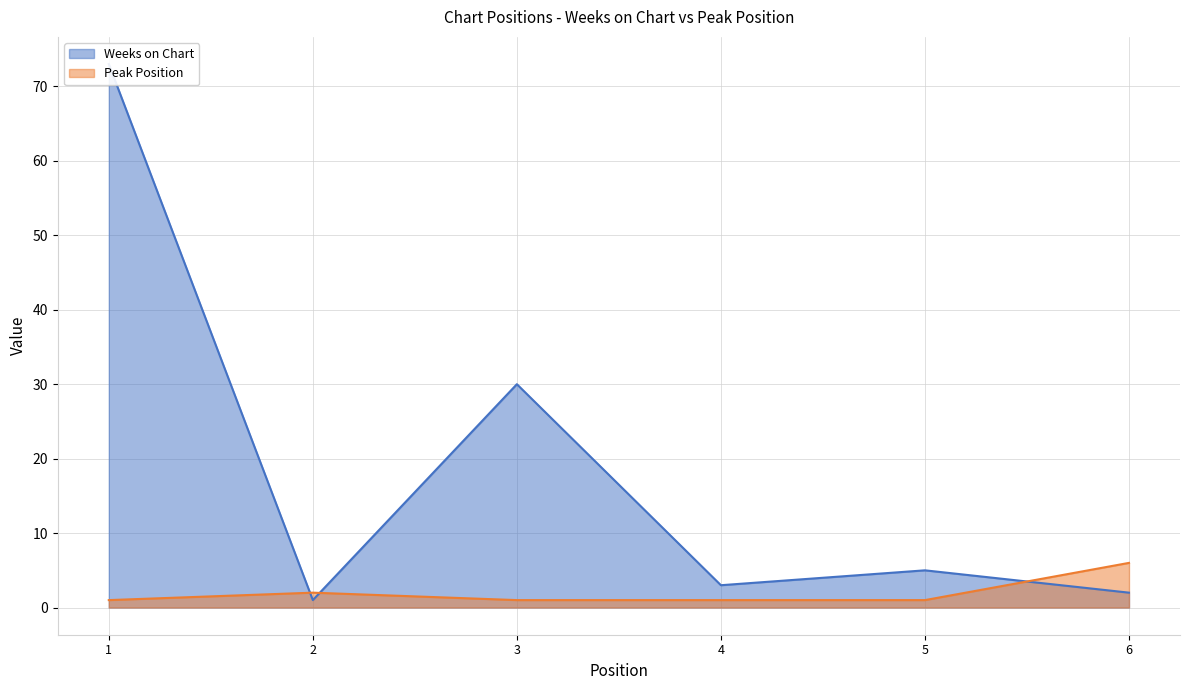

How many lines are shown in the chart?

2